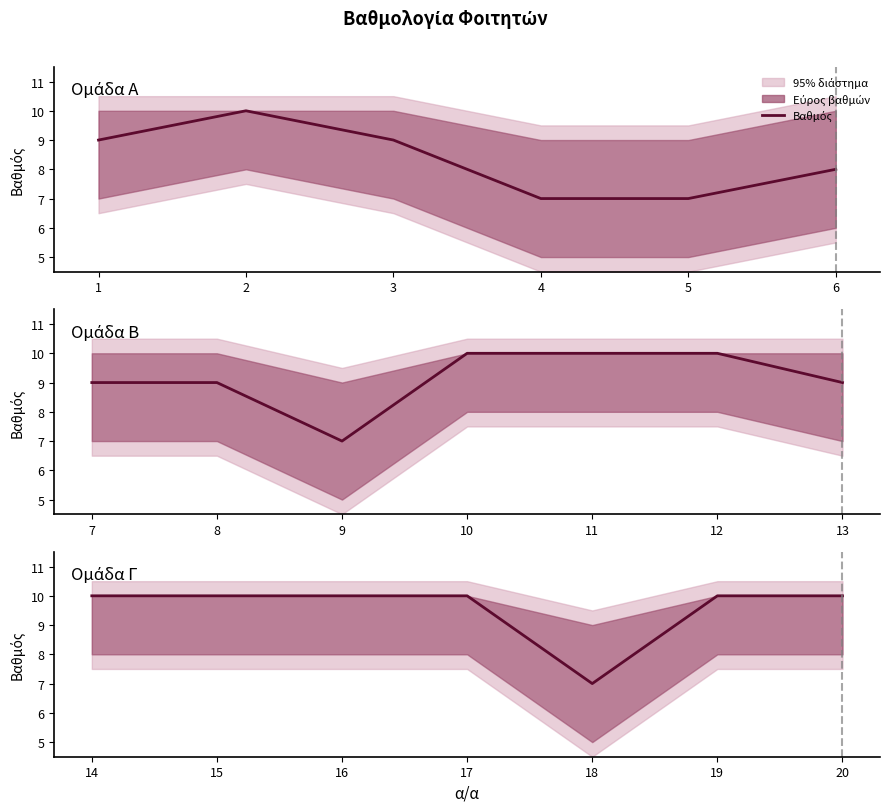

What is the change in value from 16 to 18?

-3